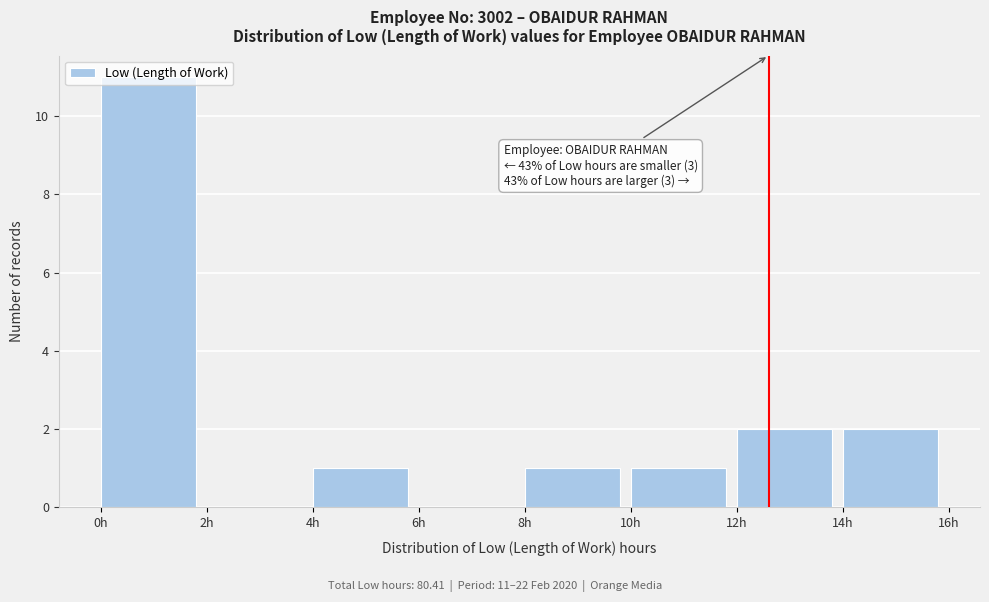

Which range on the x-axis has the tallest bar?

0 to 2